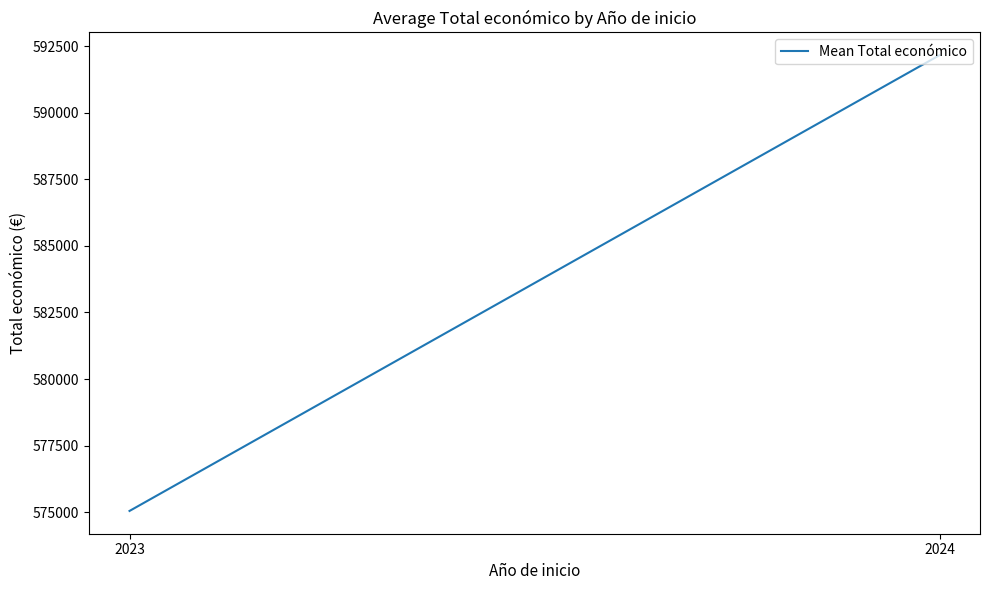

List the labels in order of value, smallest first.

2023, 2024